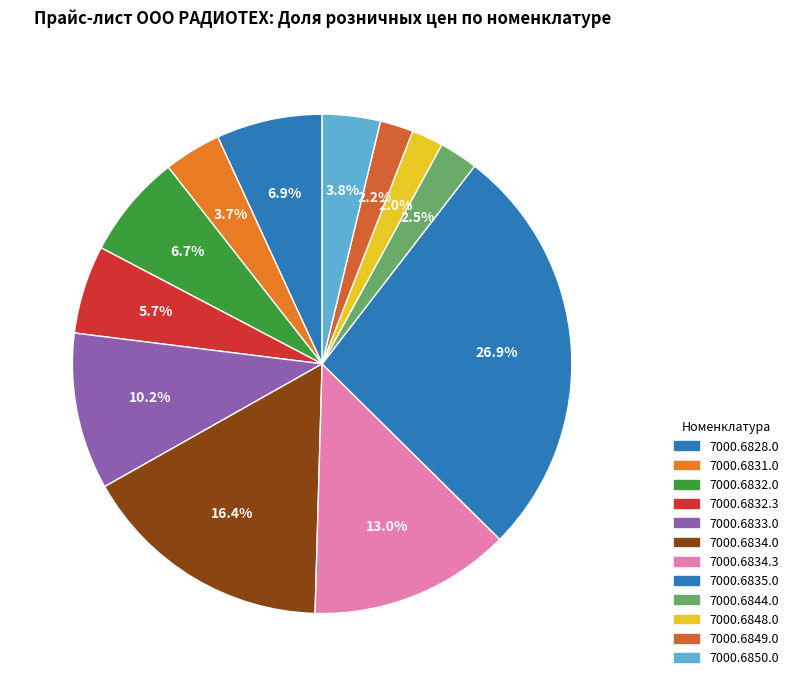

To the nearest percent, what is the combined percentage of 7000.6832.3 and 7000.6844.0?

8%